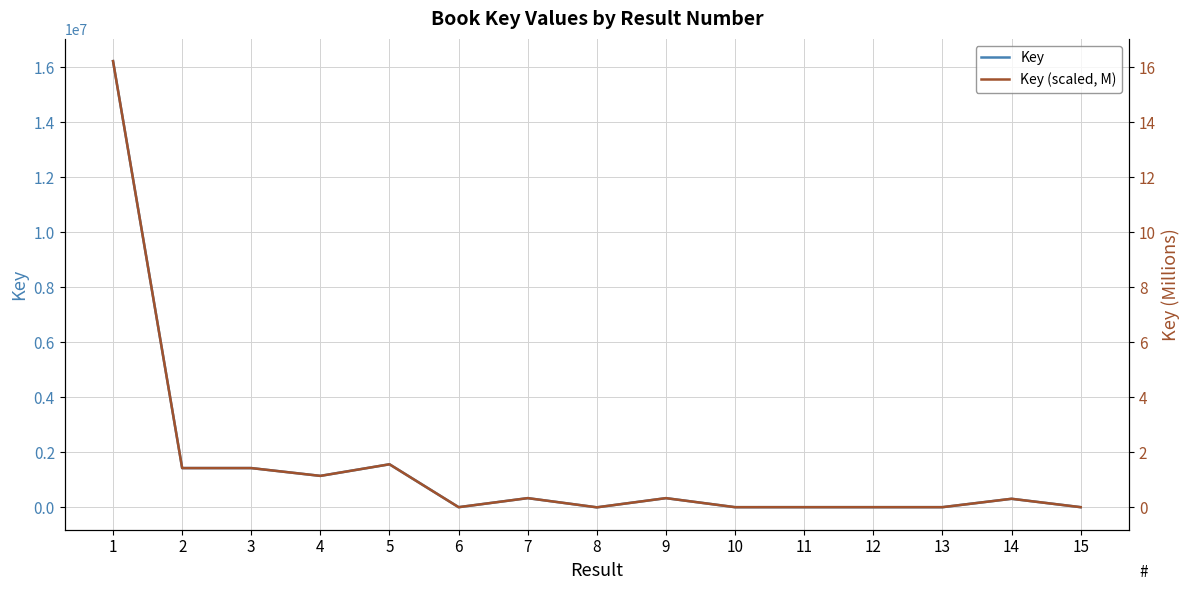

What is the difference between the Key values at 7 and 14?

23824.0